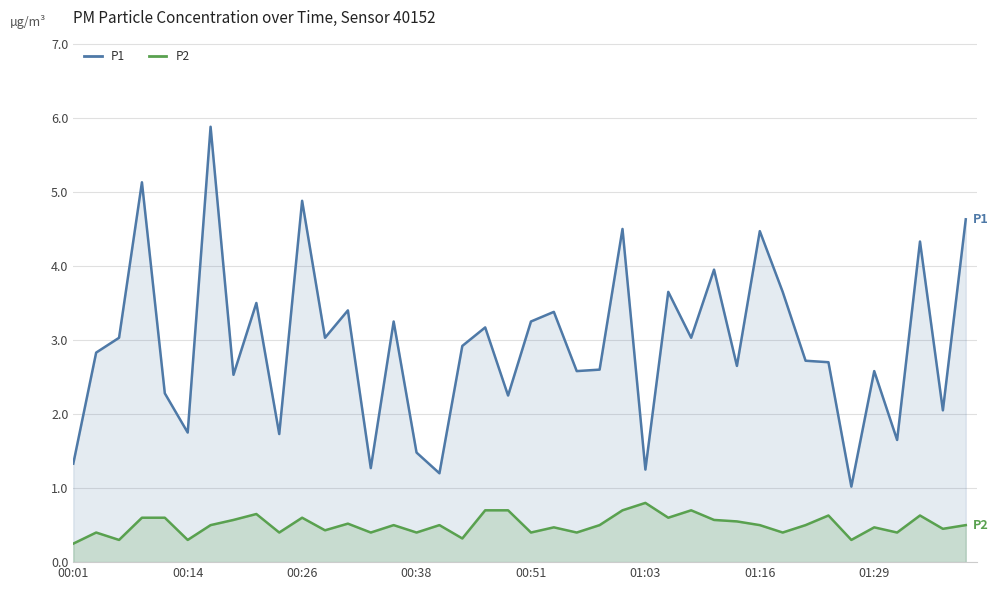

In P2, how many points are lower than both neighbors (excluding endpoints)?

14